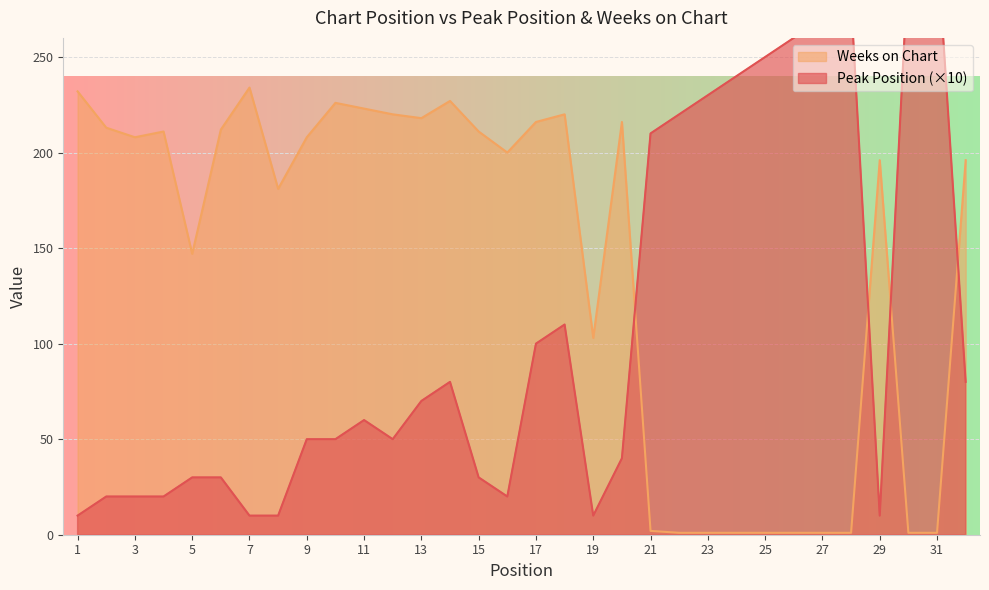

At 2, list the series in order from smallest to largest.

Peak Position, Weeks on Chart